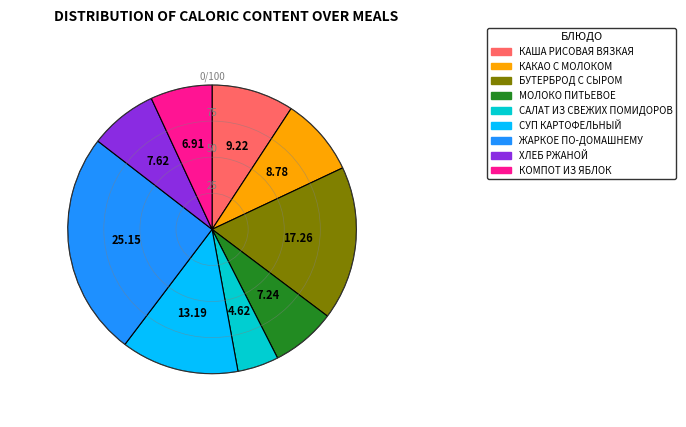

Do МОЛОКО ПИТЬЕВОЕ and СУП КАРТОФЕЛЬНЫЙ together represent more than half of the pie?

No